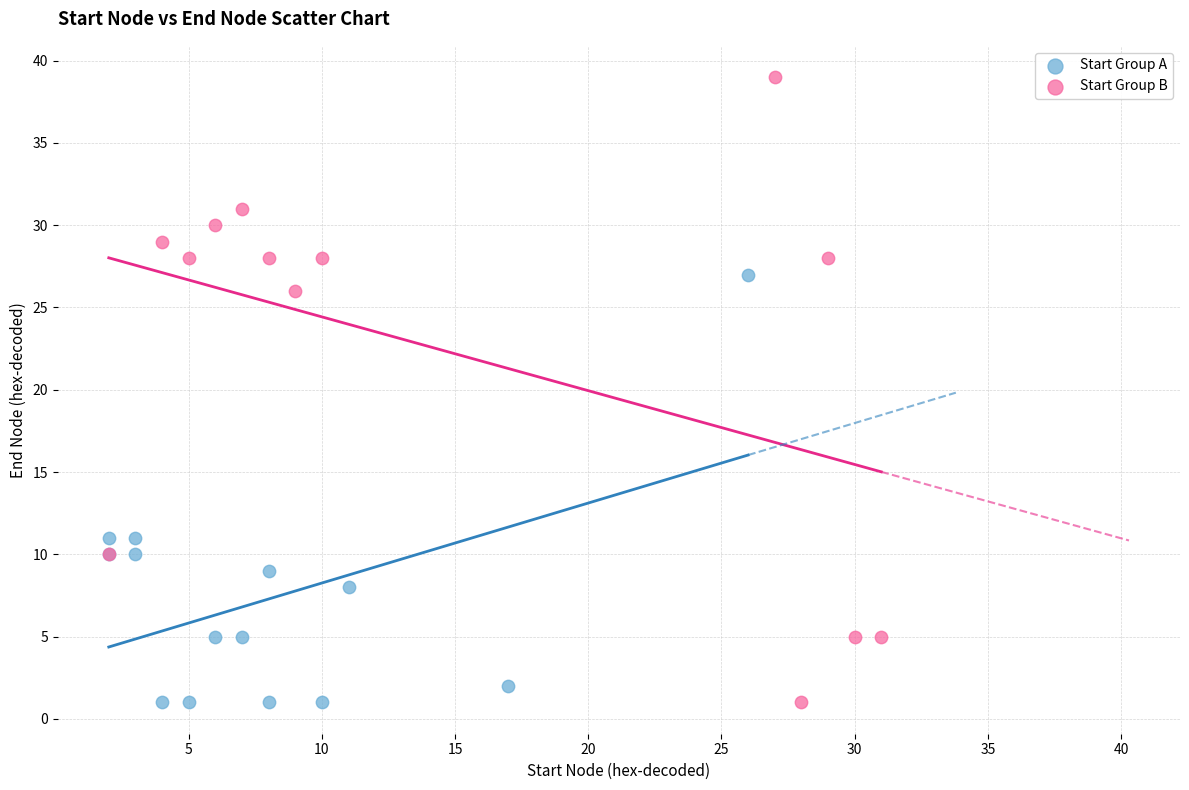

Which series reaches the maximum Y coordinate?

Start Group B